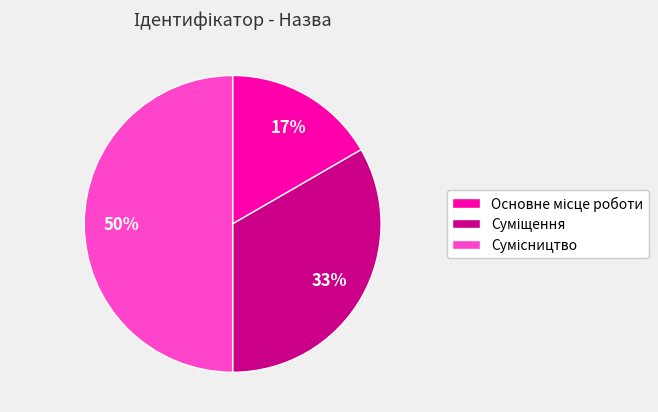

How many slices are in this pie chart?

3